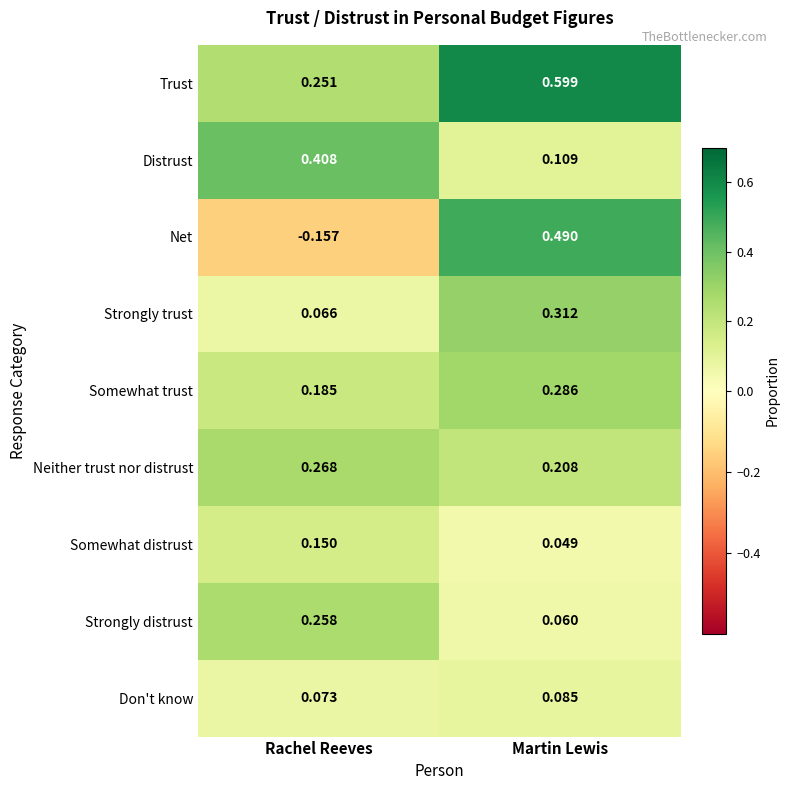

At which label does Net first exceed 0?

Martin Lewis